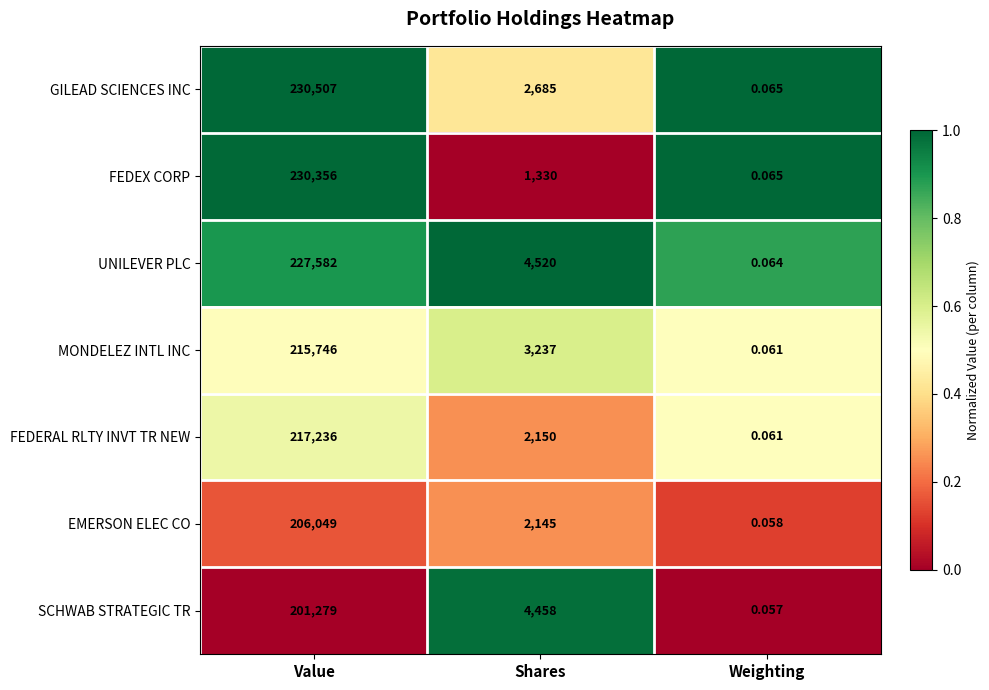

Between Value and Weighting, which series saw the biggest shift?

GILEAD SCIENCES INC